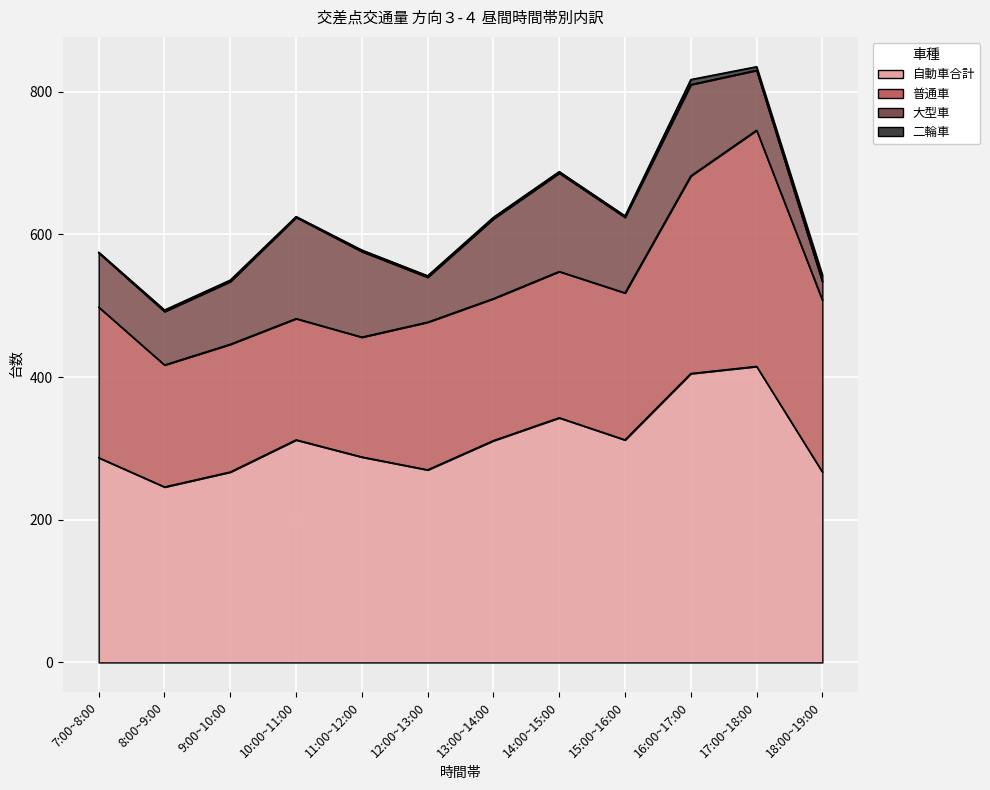

True or false: 大型車 and 自動車合計 intersect in this chart.

False